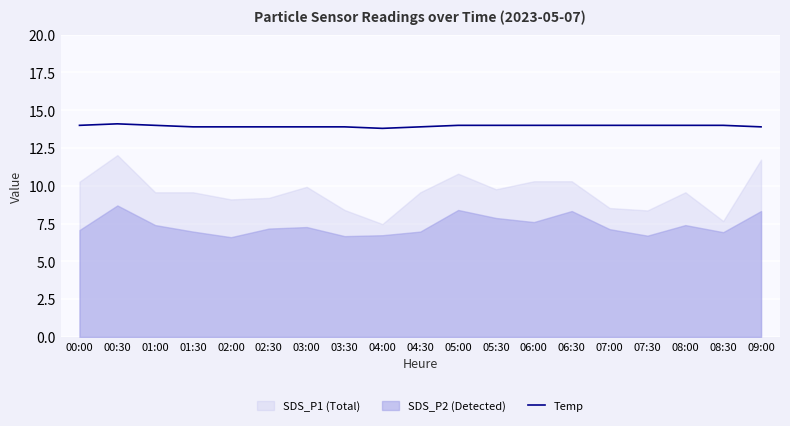

Count the number of categories in the chart.

19